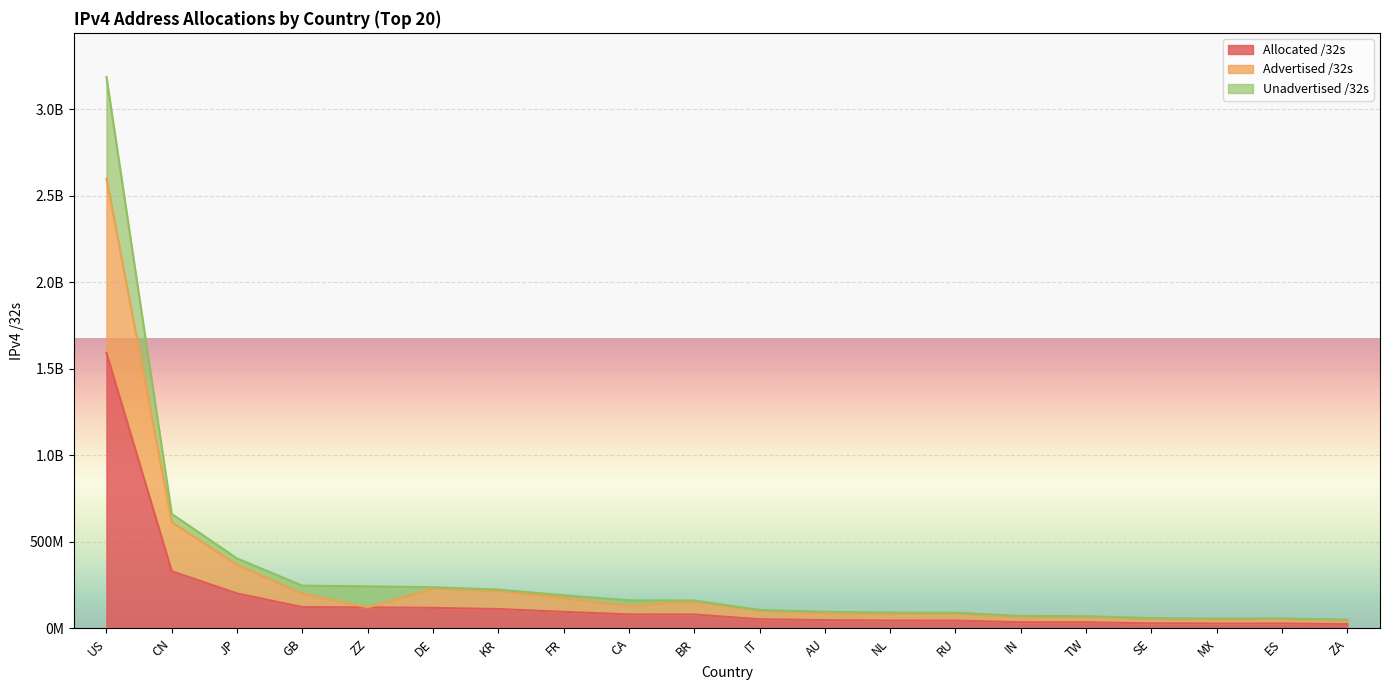

What is the sum of all Advertised /32s values?

5533647992